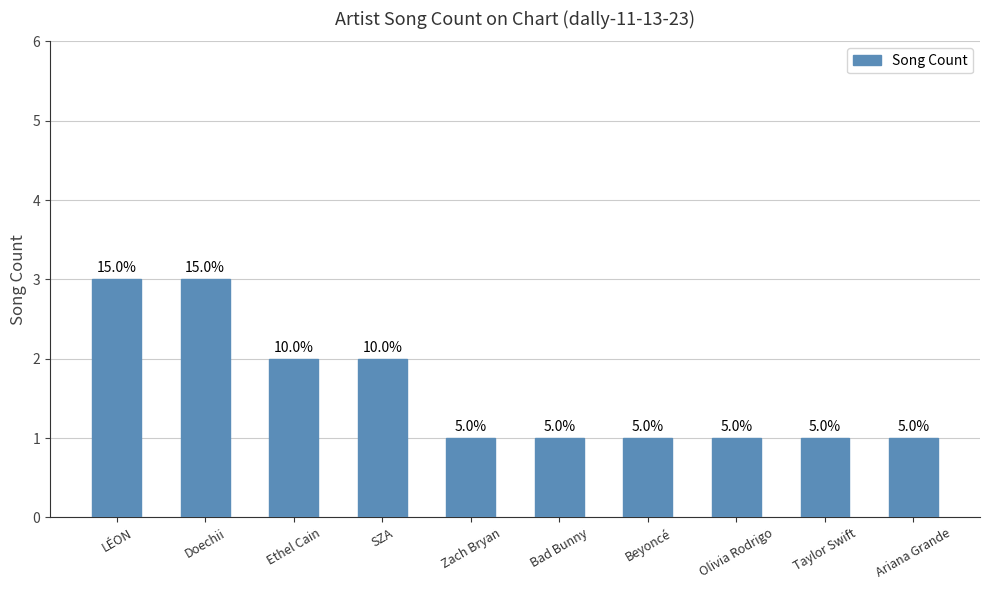

Are the bars horizontal?

No